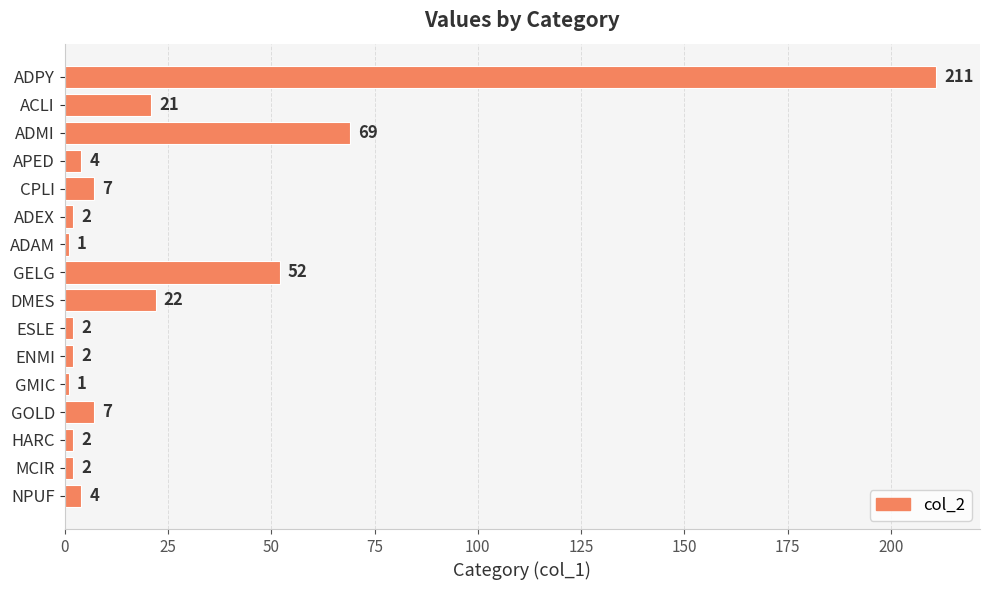

What is the difference between the second highest and minimum values?

68